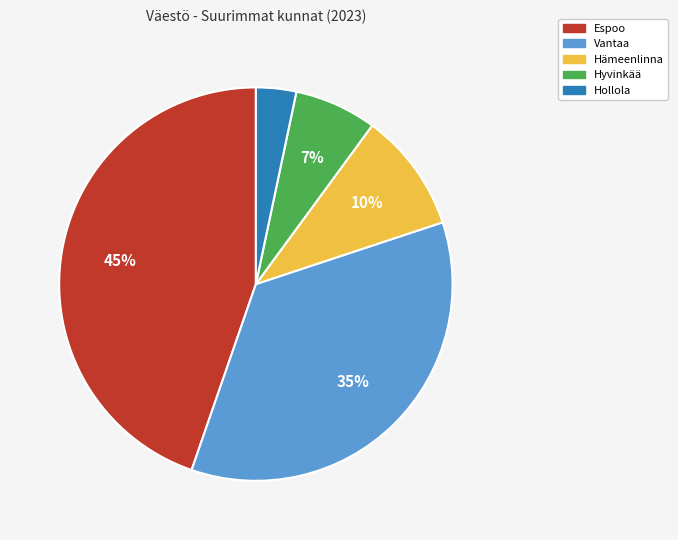

Does Espoo account for over 50% of the chart?

No